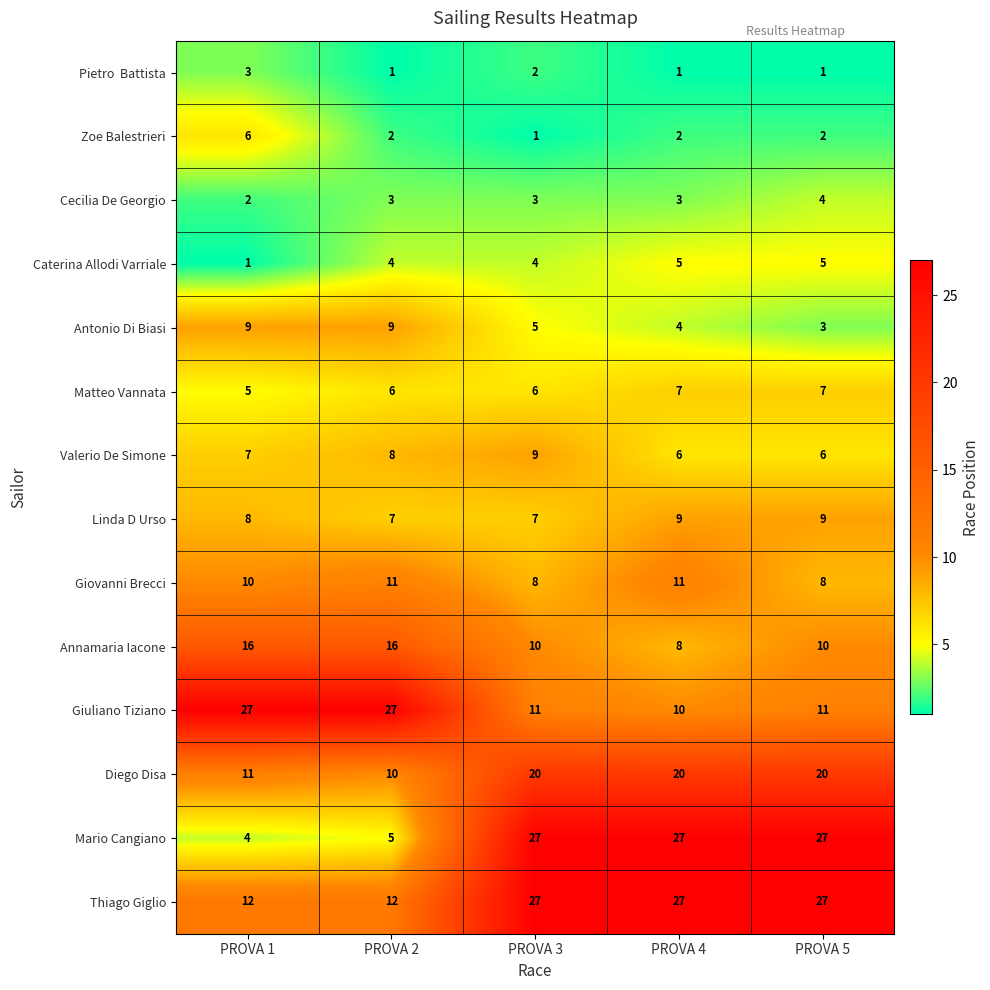

What is the difference between the highest and lowest values at PROVA 1?

26